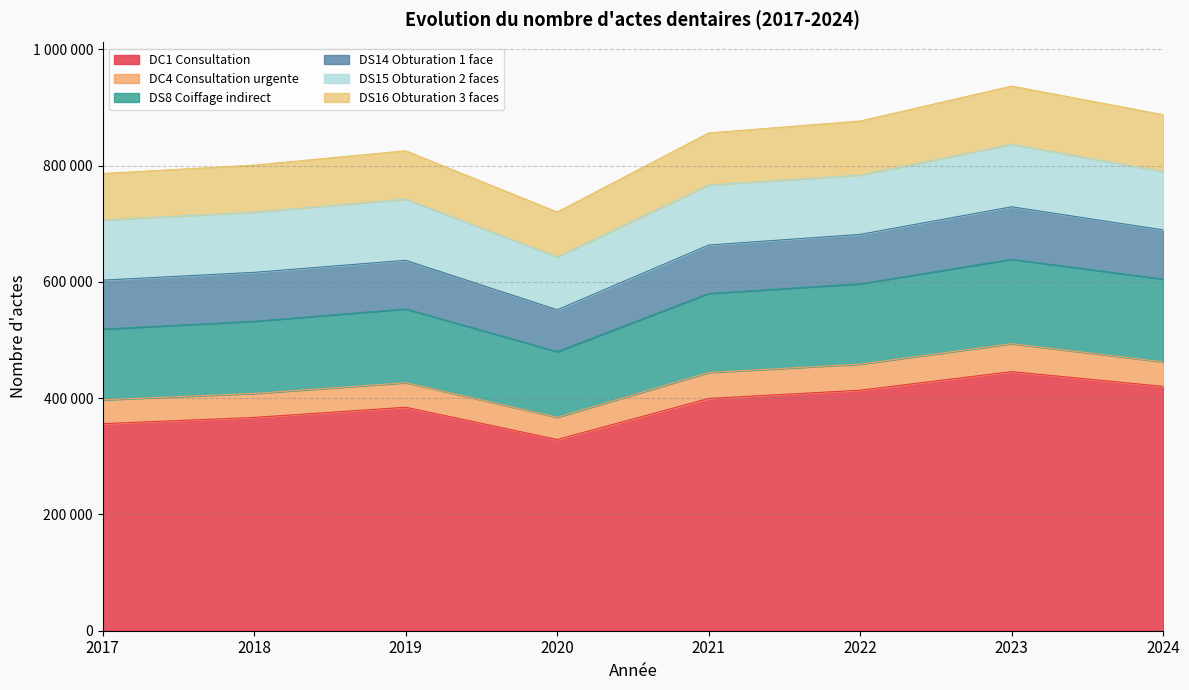

List the series in order of their peak value, highest first.

DC1 Consultation, DS8 Coiffage indirect, DS15 Obturation 2 faces, DS16 Obturation 3 faces, DS14 Obturation 1 face, DC4 Consultation urgente